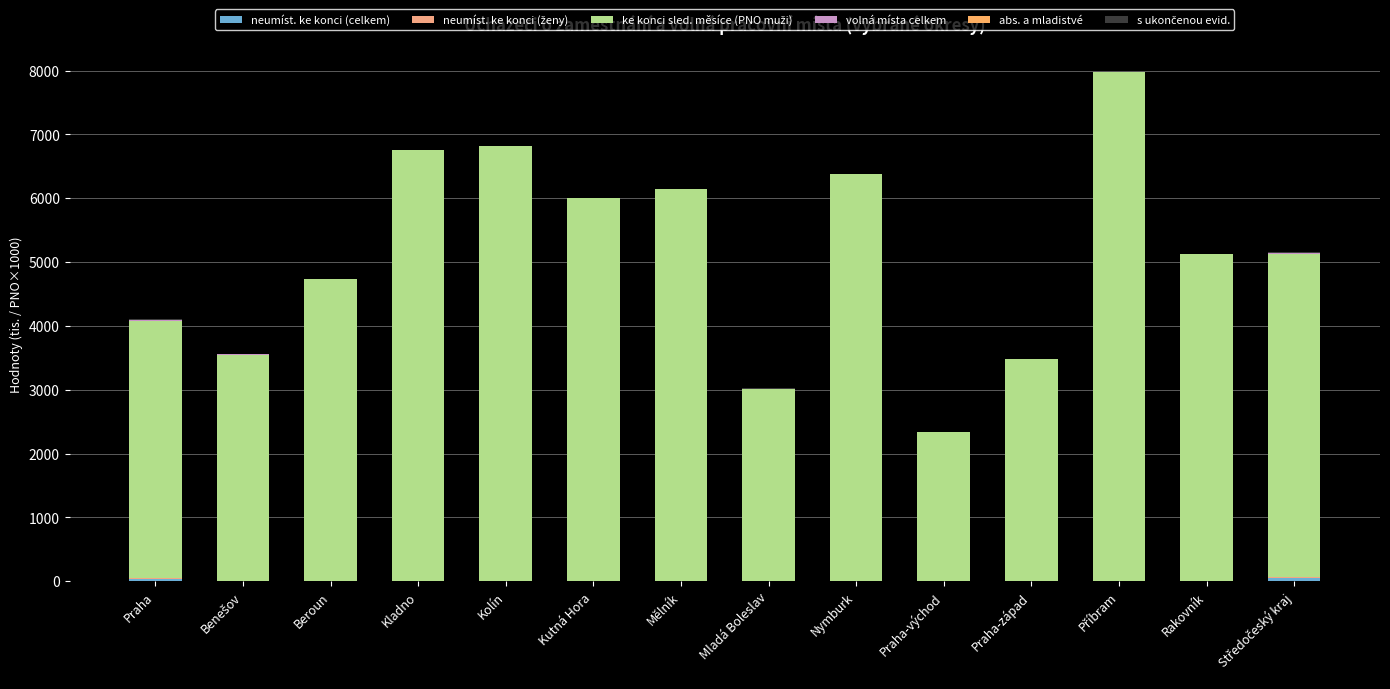

Count the number of categories in the chart.

14